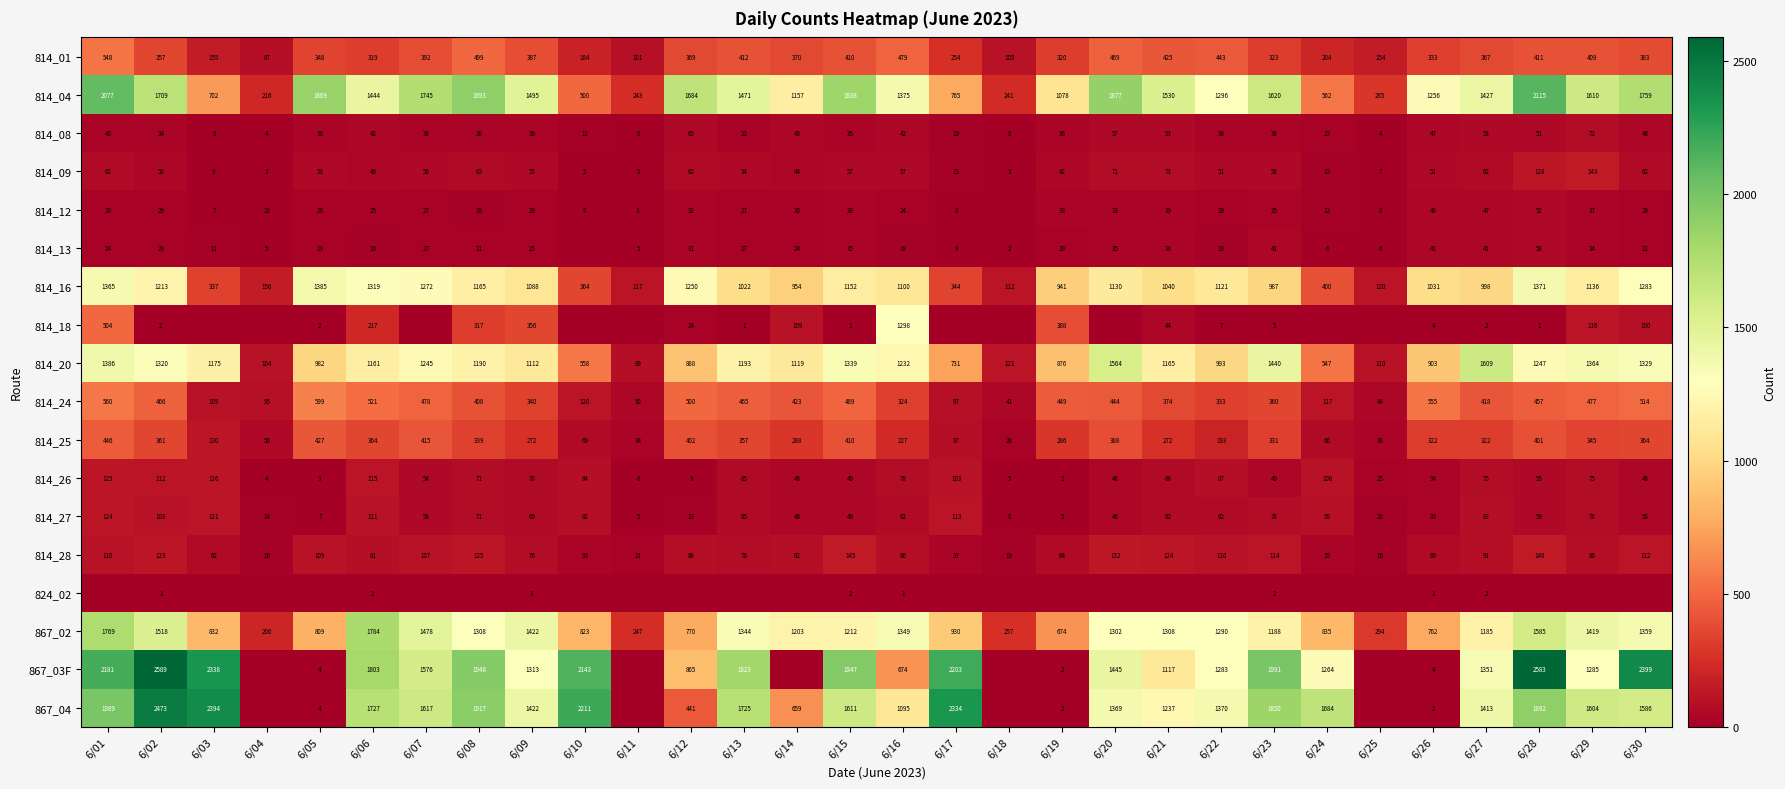

How many data points does each series have?

30